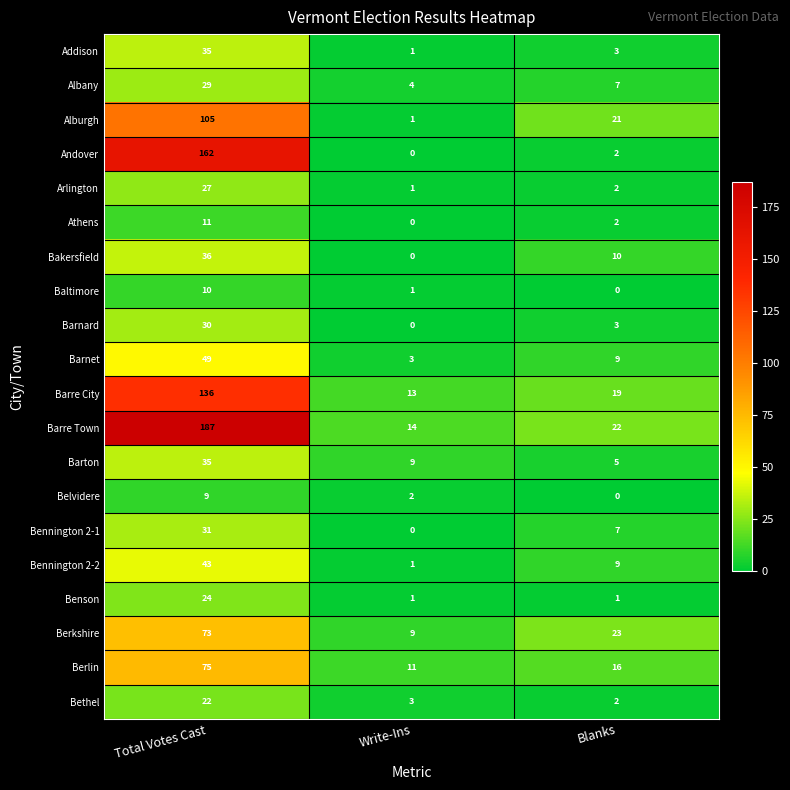

How many data points does each series have?

3